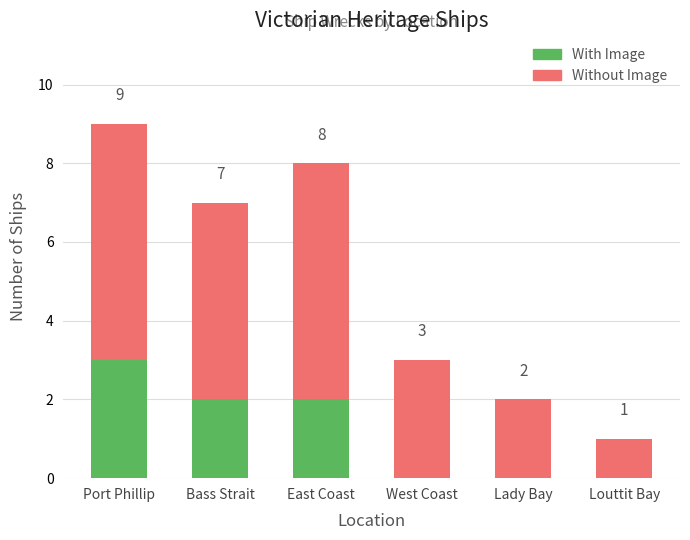

At which category is the sum across all series the highest?

Port Phillip